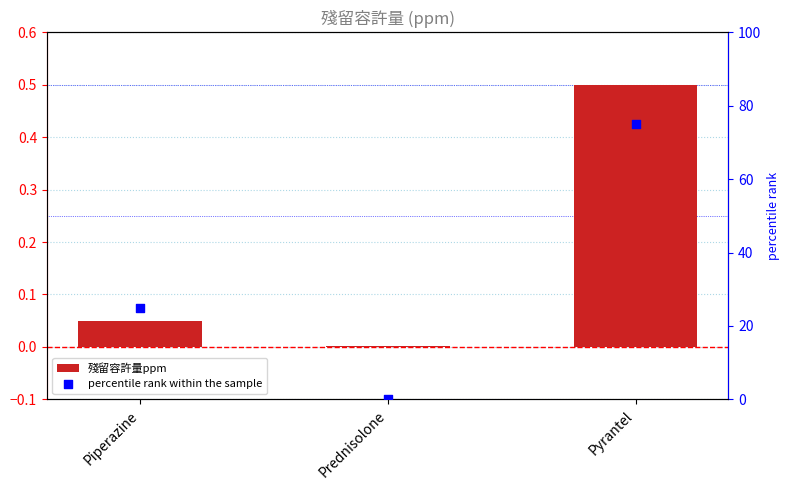

What is the total value across all series at Pyrantel?

75.5